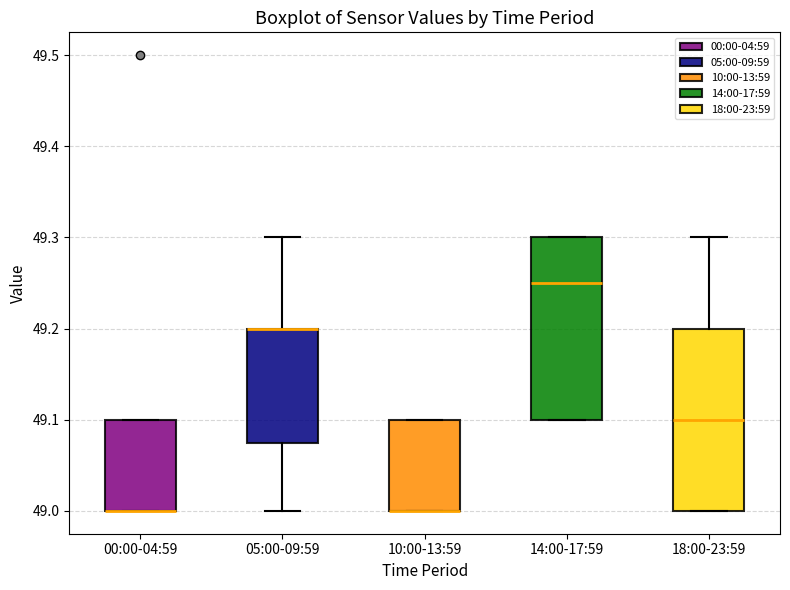

Reading left to right, read every box against the y-axis: the position of its median line, the range the box covers, and the ends of its whiskers. The values are not printed on the chart, so give them approximately, as read against the axis.

00:00-04:59: median 49.00 (drawn on the box's lower edge), box 49.00 to 49.10, whiskers 49.00 to 49.10
05:00-09:59: median 49.20 (drawn on the box's upper edge), box 49.08 to 49.20, whiskers 49.00 to 49.30
10:00-13:59: median 49.00 (drawn on the box's lower edge), box 49.00 to 49.10, whiskers 49.00 to 49.10
14:00-17:59: median 49.25, box 49.10 to 49.30, whiskers 49.10 to 49.30
18:00-23:59: median 49.10, box 49.00 to 49.20, whiskers 49.00 to 49.30